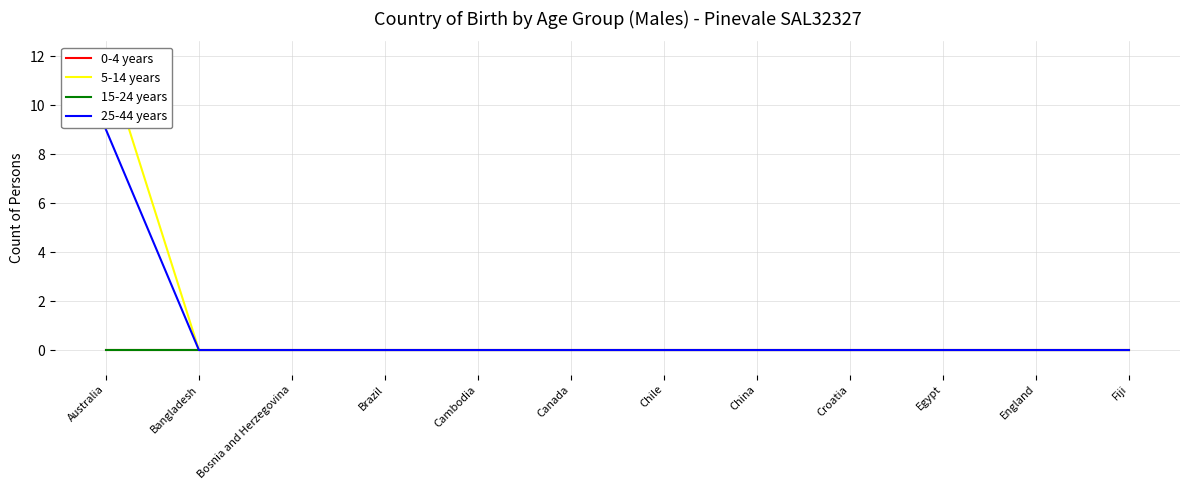

Which category has the highest value across all series?

Australia